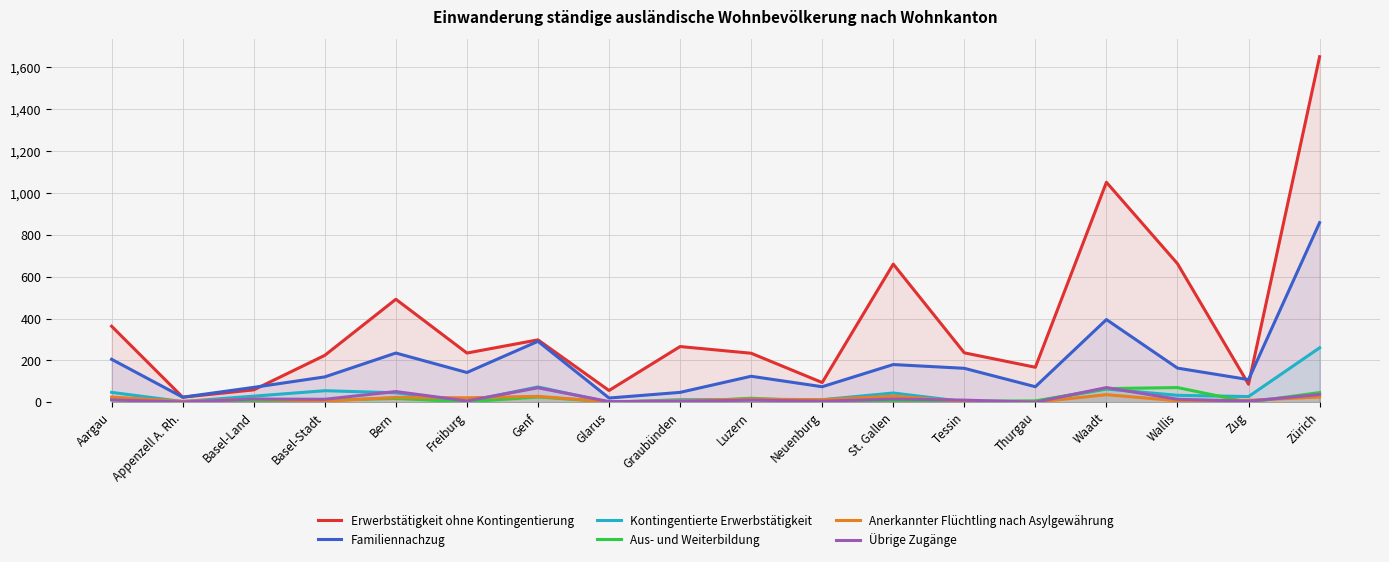

At how many categories does at least one series exceed 1361?

1